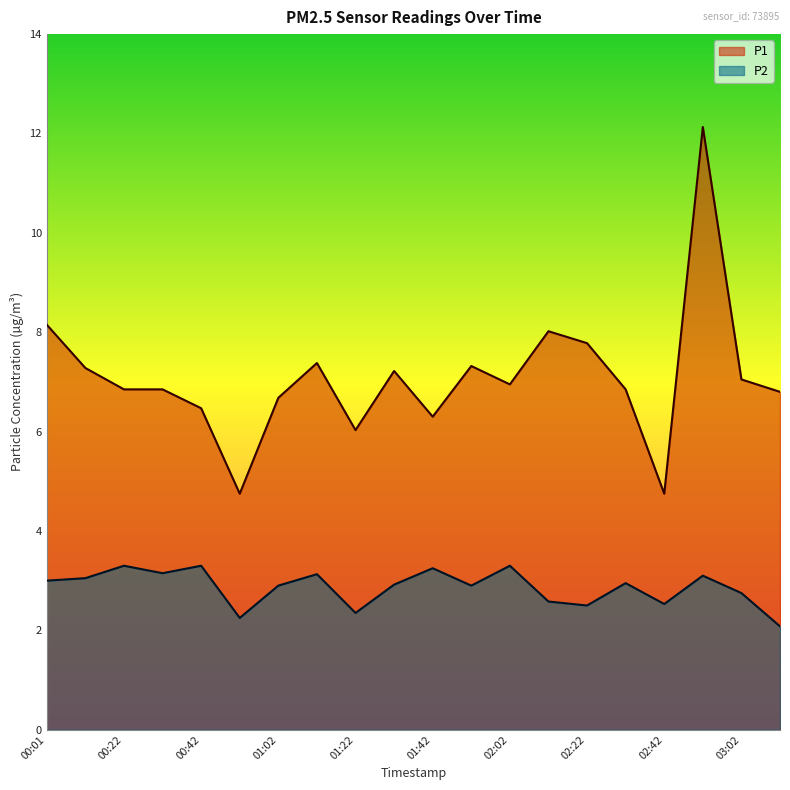

What is the minimum value shown in the chart?

2.1